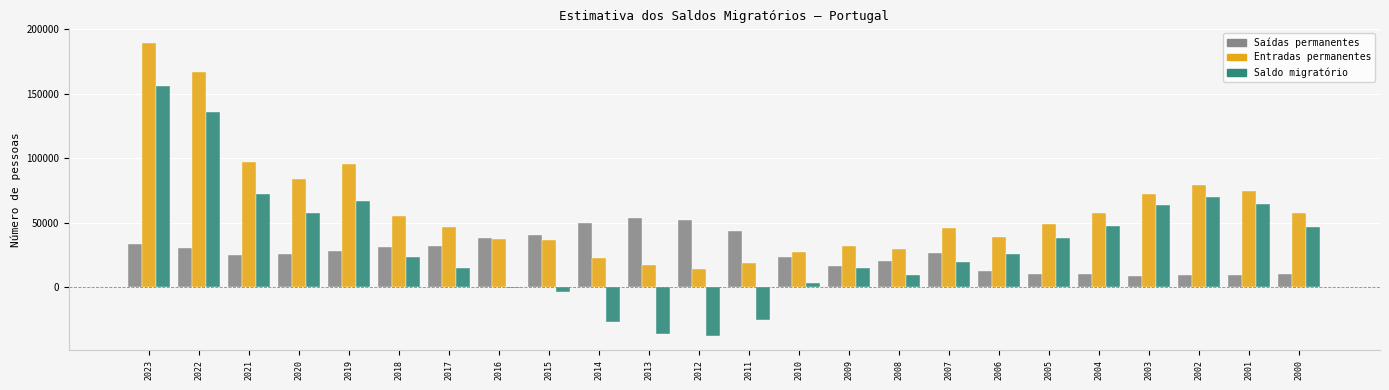

What are all the series names shown in the legend?

Saídas permanentes, Entradas permanentes, Saldo migratório